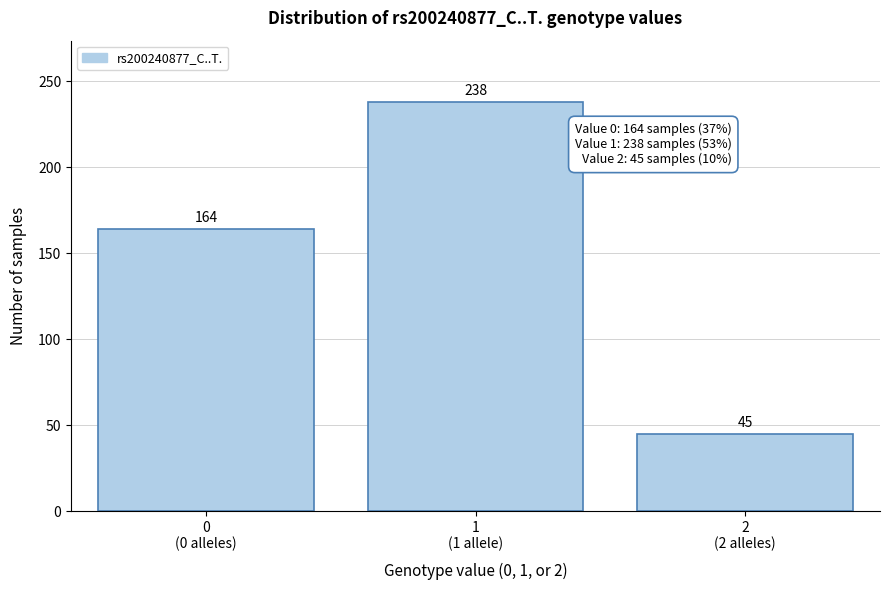

Reading left to right, what are all the values shown in this chart?

164	238	45